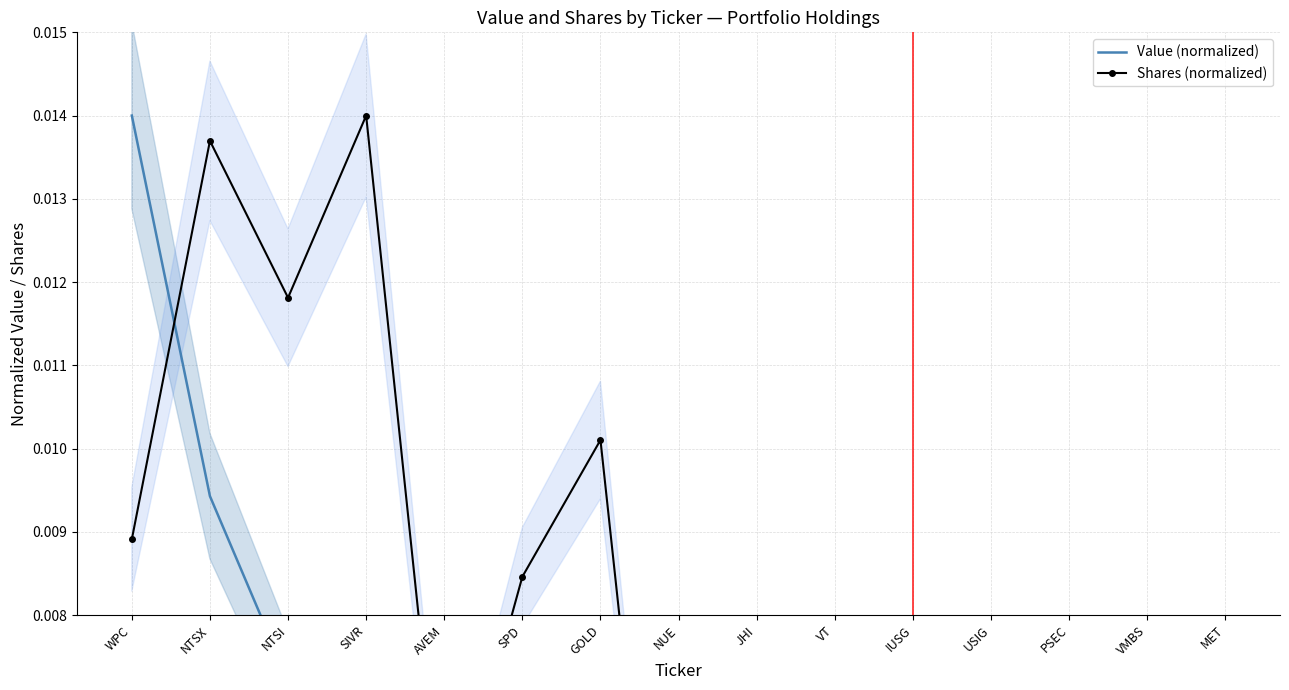

Is this an area chart (filled region under the line)?

No